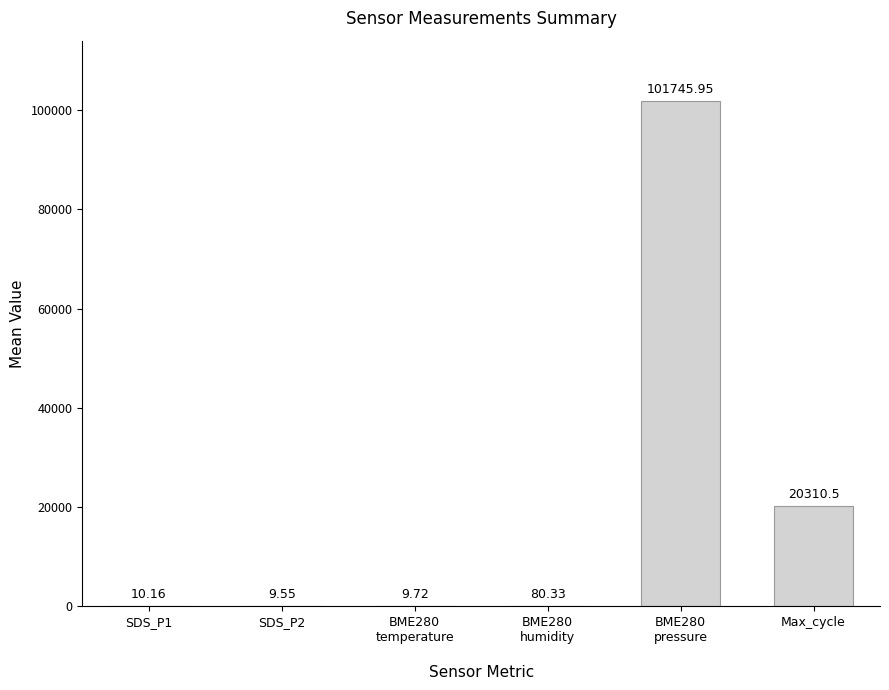

What is the sum of all values?

122166.2